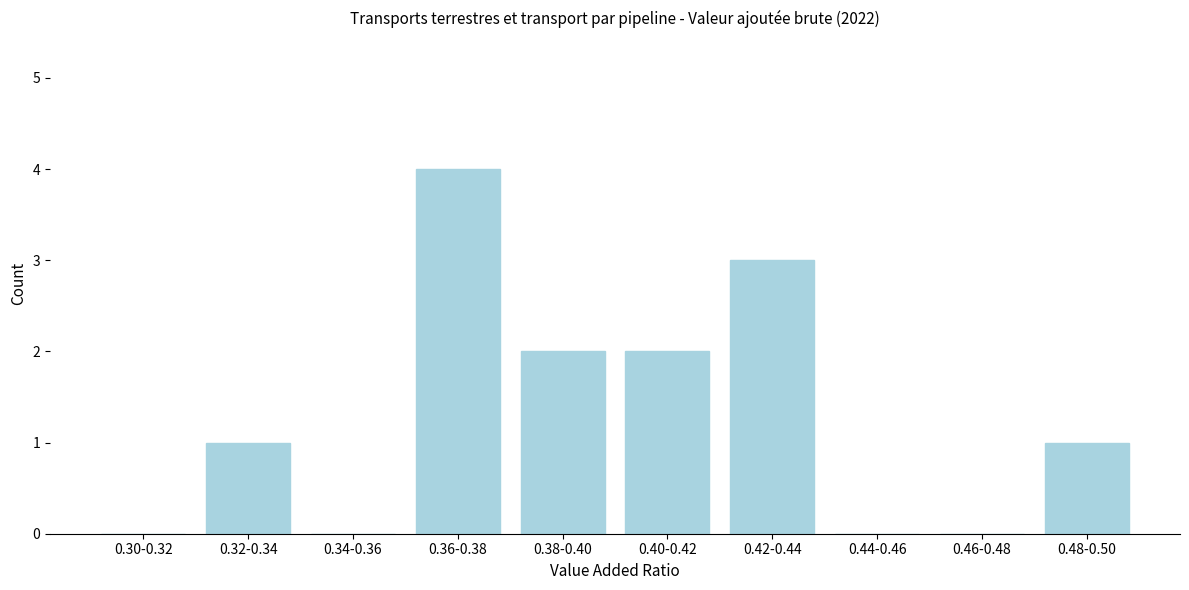

Reading right to left, what are all the values shown in this chart?

0.48-0.50=1	0.46-0.48=0	0.44-0.46=0	0.42-0.44=3	0.40-0.42=2	0.38-0.40=2	0.36-0.38=4	0.34-0.36=0	0.32-0.34=1	0.30-0.32=0